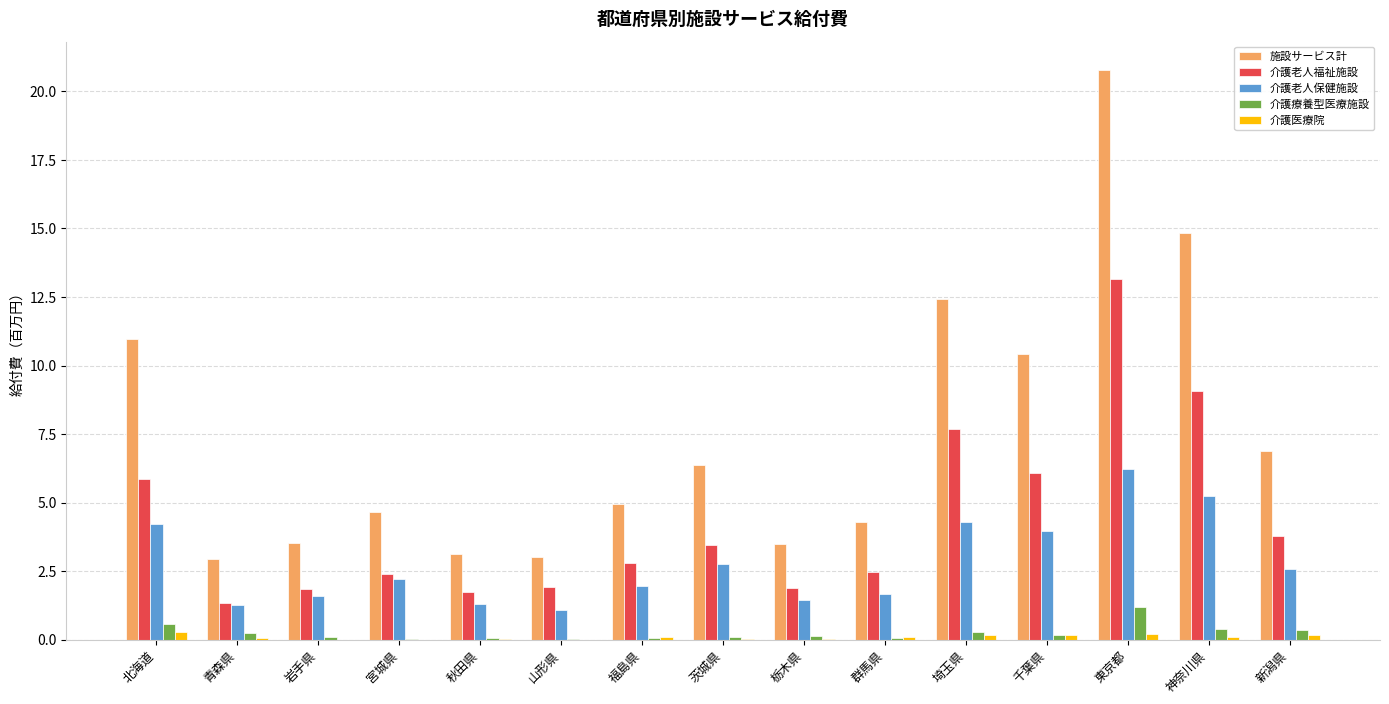

What is the spread (max minus min) of values at 群馬県?

4.2